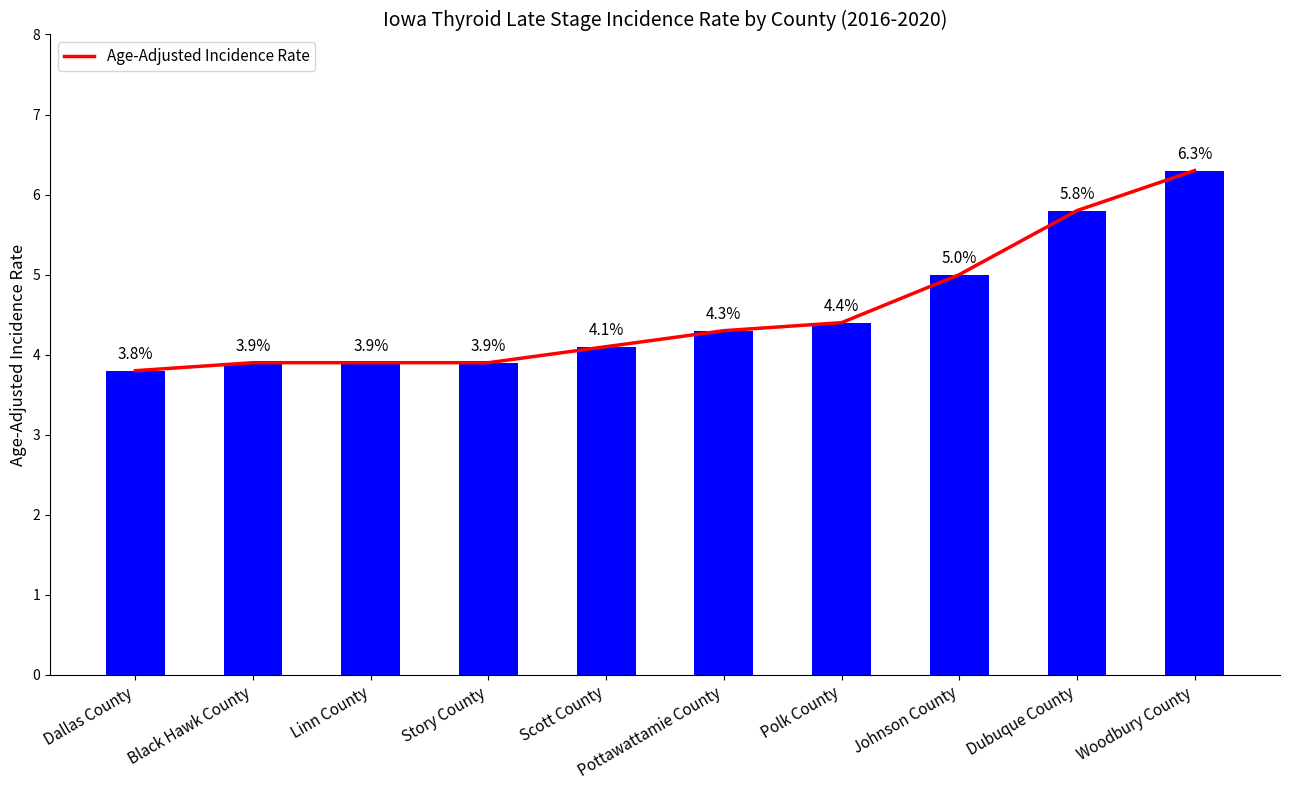

Is it true that the value at Polk County is 6.1?

False